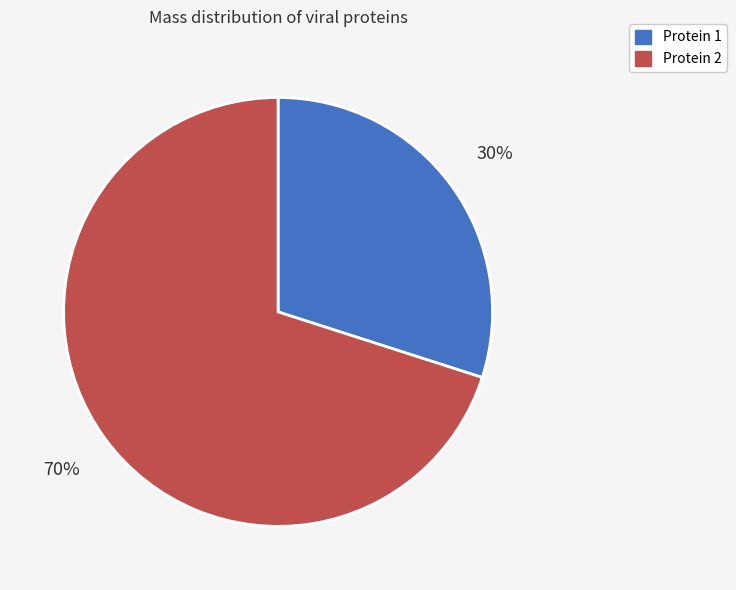

What percentage is the Protein 2 slice, to the nearest percent?

70%